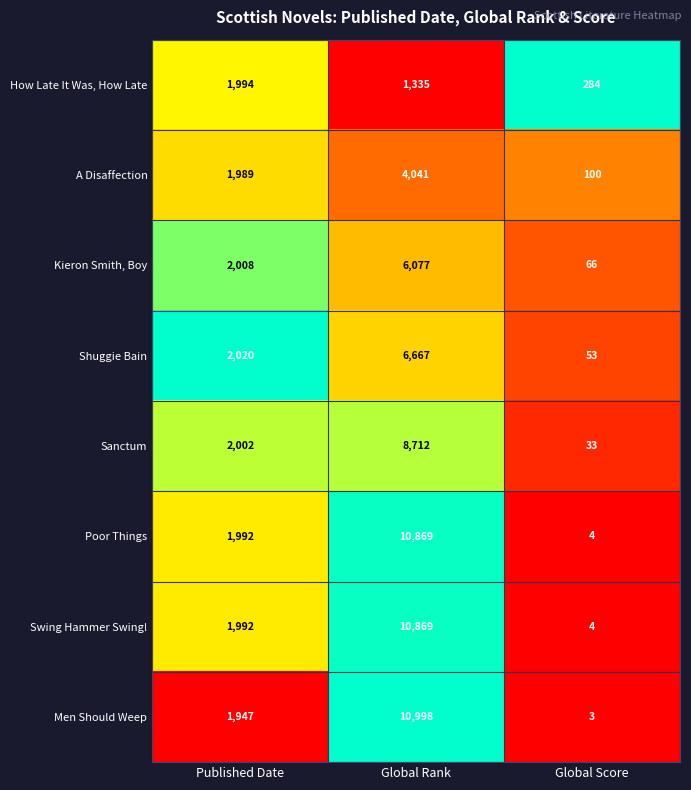

What is the difference between the highest and lowest values at Published Date?

73